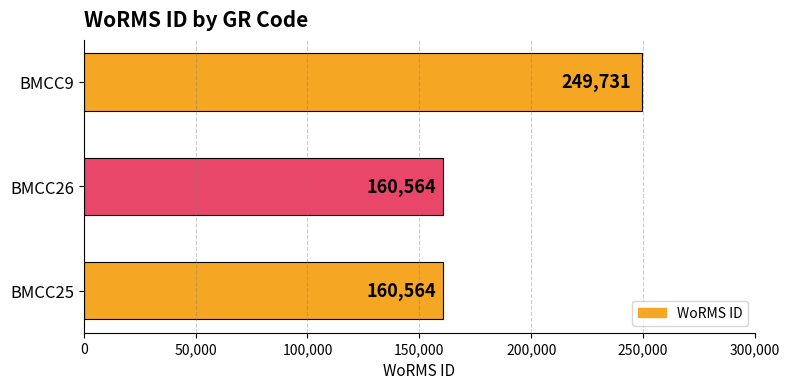

What is the sum of all values?

570859